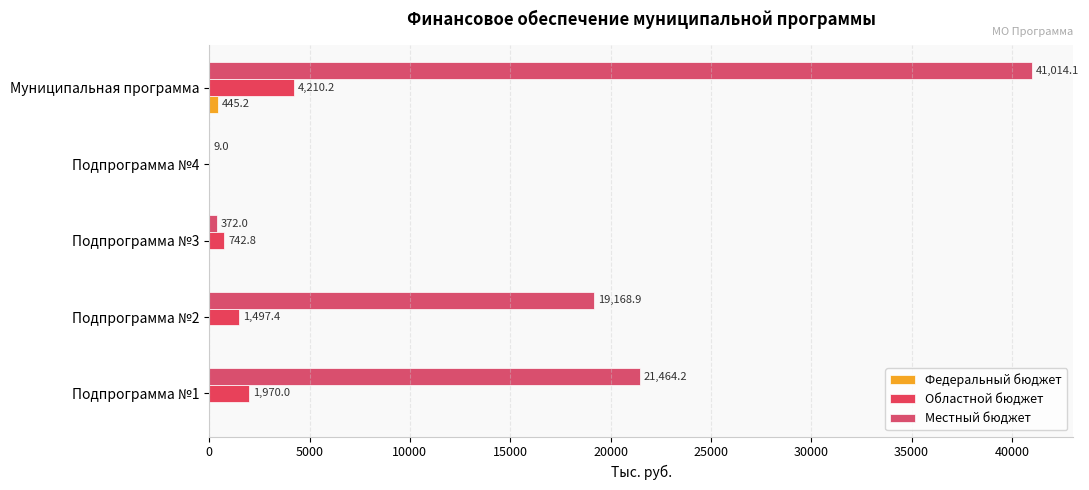

How many values in the Местный бюджет series exceed 19168?

3